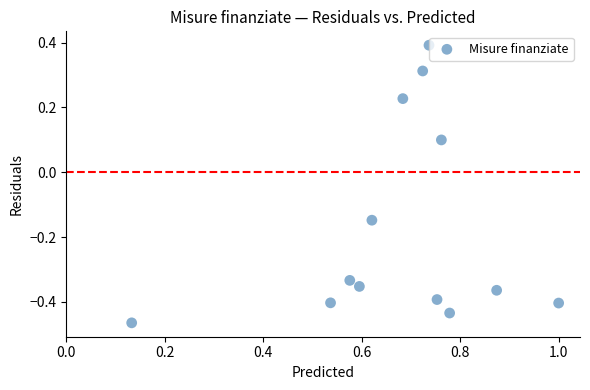

What is the range of Y values (max minus min)?

0.9